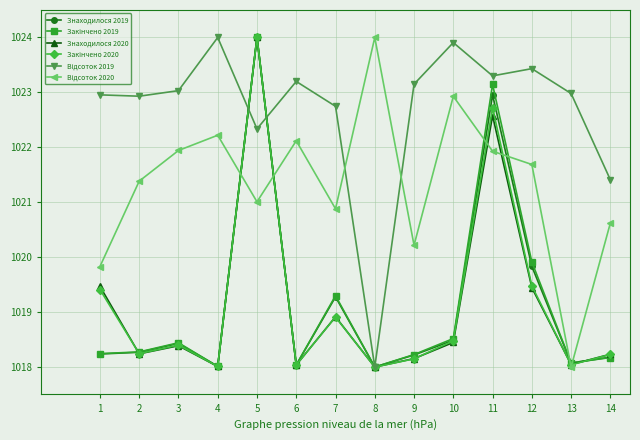

What is the smallest value displayed?

1018.0